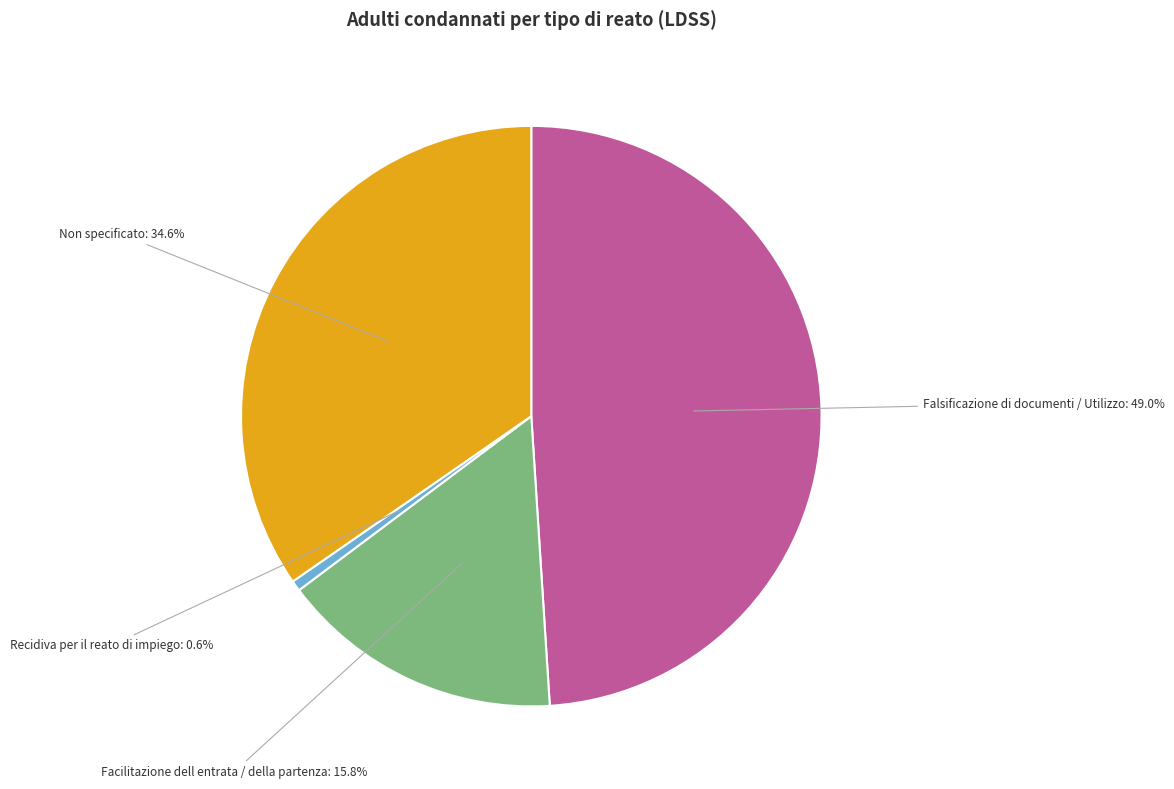

Which has a higher value, Facilitazione dell entrata / della partenza or Falsificazione di documenti / Utilizzo?

Falsificazione di documenti / Utilizzo